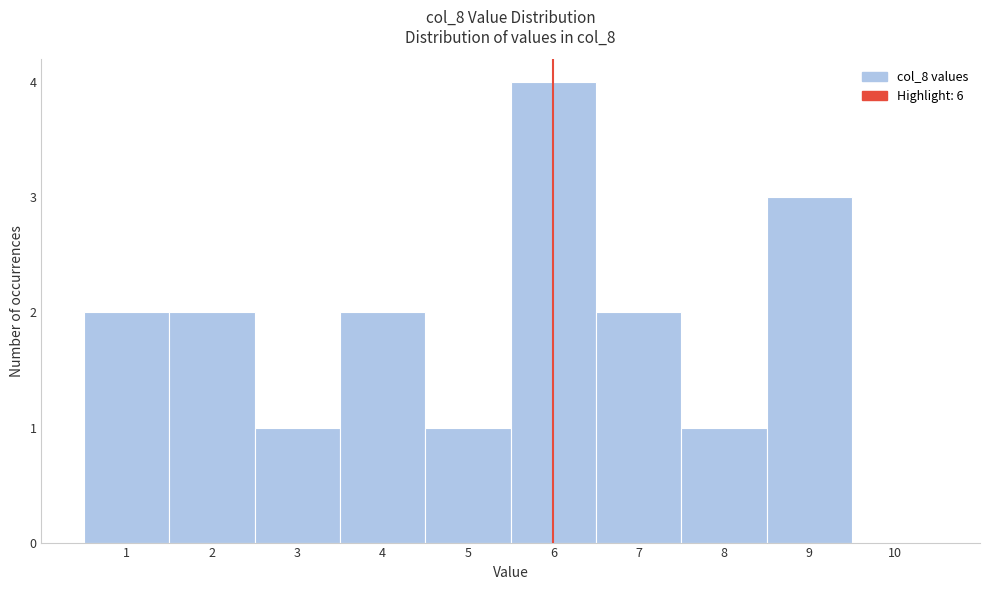

Reading left to right, list every bar in this chart as the range it spans on the x-axis followed by its height. The values are not printed on the chart, so give them approximately, as read against the axis.

0.5 to 1.5: 2
1.5 to 2.5: 2
2.5 to 3.5: 1
3.5 to 4.5: 2
4.5 to 5.5: 1
5.5 to 6.5: 4
6.5 to 7.5: 2
7.5 to 8.5: 1
8.5 to 9.5: 3
9.5 to 10.5: 0